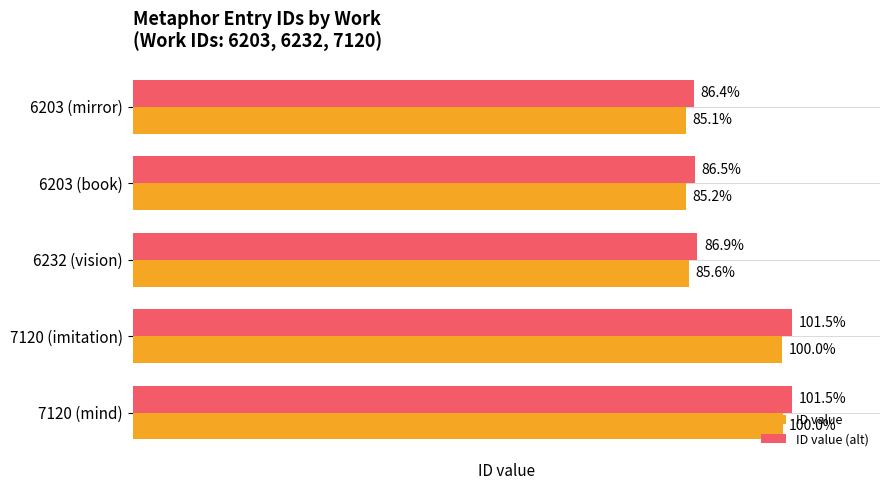

What are all the series names shown in the legend?

ID value, ID value (alt)